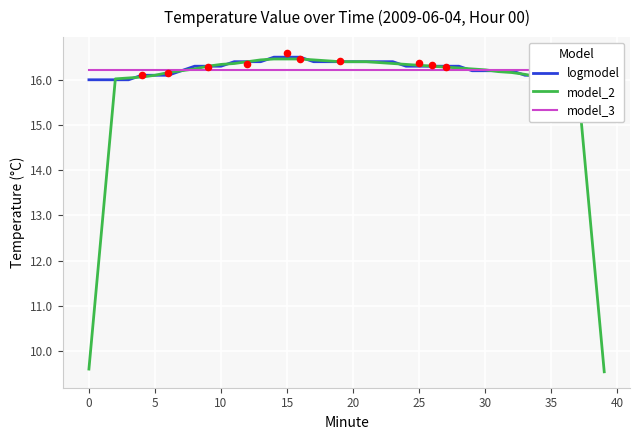

What are all the series names shown in the legend?

logmodel, model_2, model_3